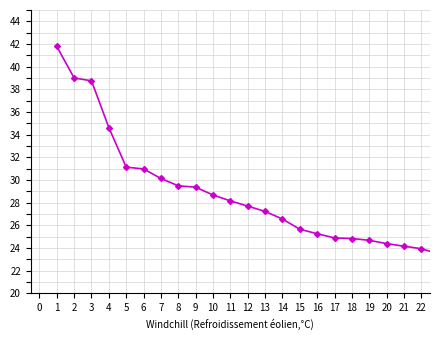

What is the minimum value shown in the chart?

23.5